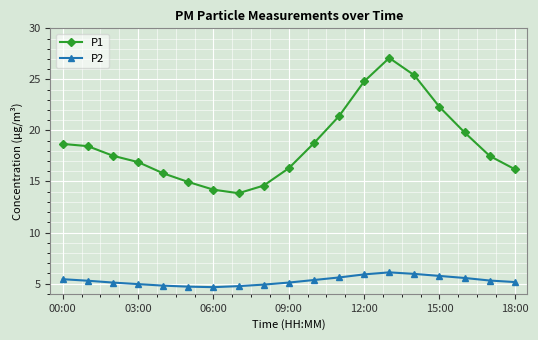

At how many categories does at least one series exceed 12?

19